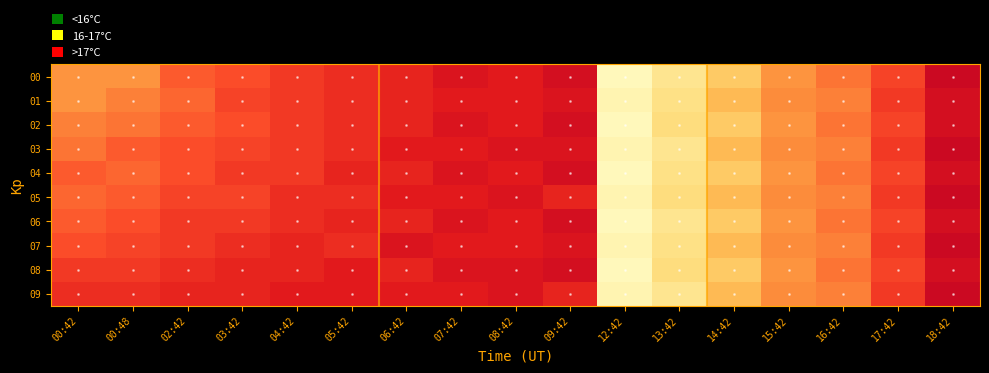

What is the total value across all series at 16:42?

161.5